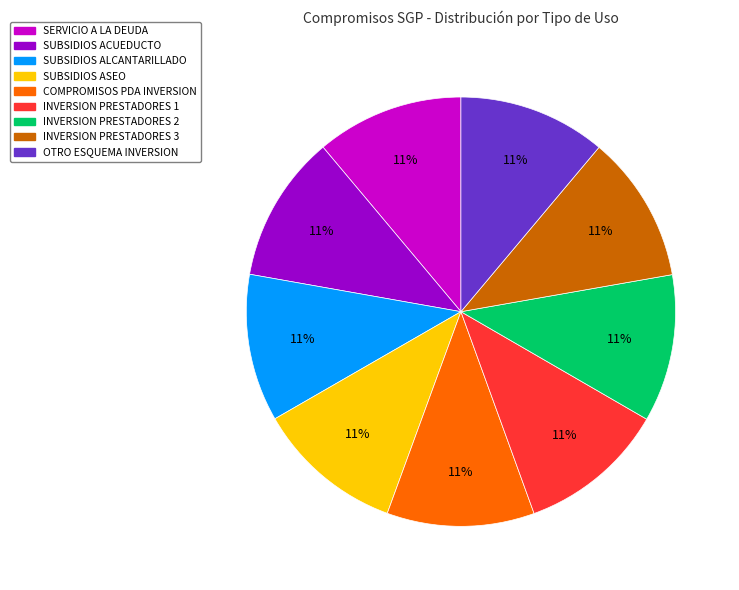

Approximately how many times larger is the value at INVERSION PRESTADORES 3 compared to INVERSION PRESTADORES 2?

1.0